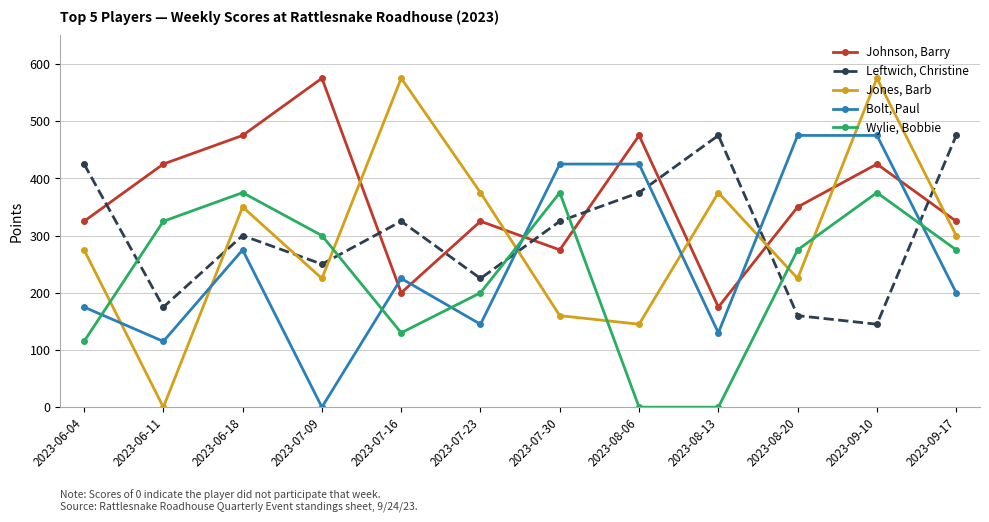

True or false: Johnson, Barry has more than 0 points higher than both neighbors.

True